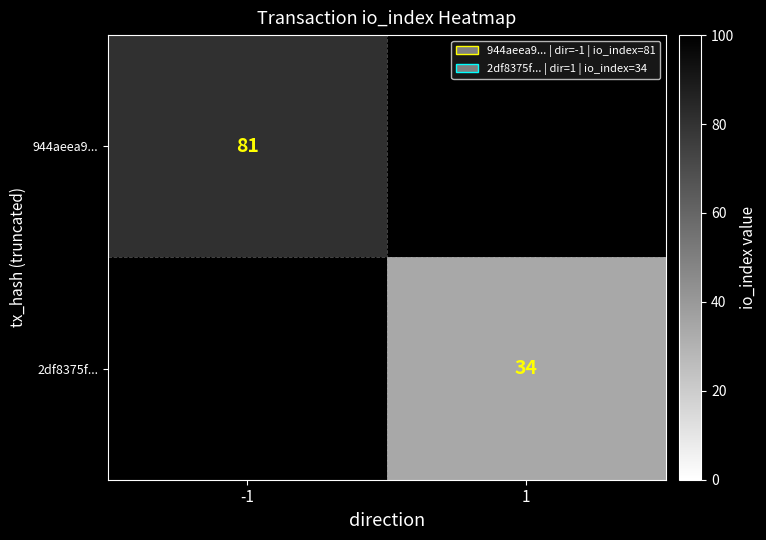

True or false: 944aeea9... has a value of 111 at -1.

False